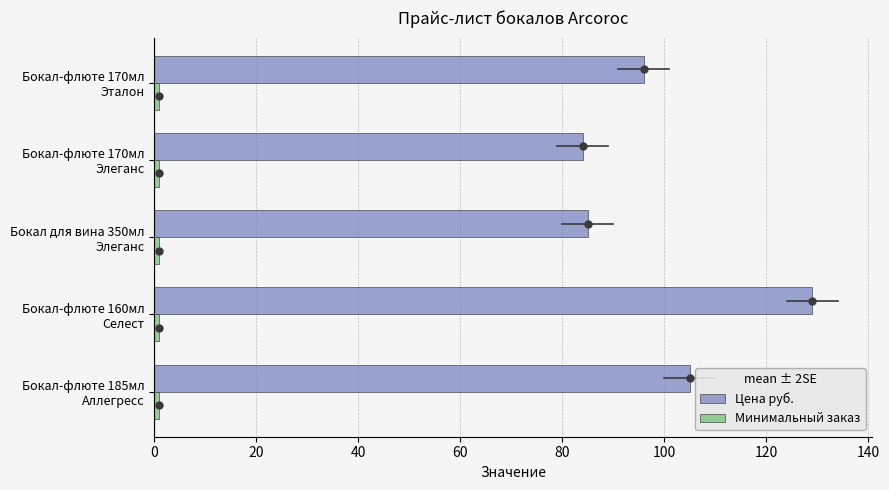

What is the minimum value for Цена руб.?

84